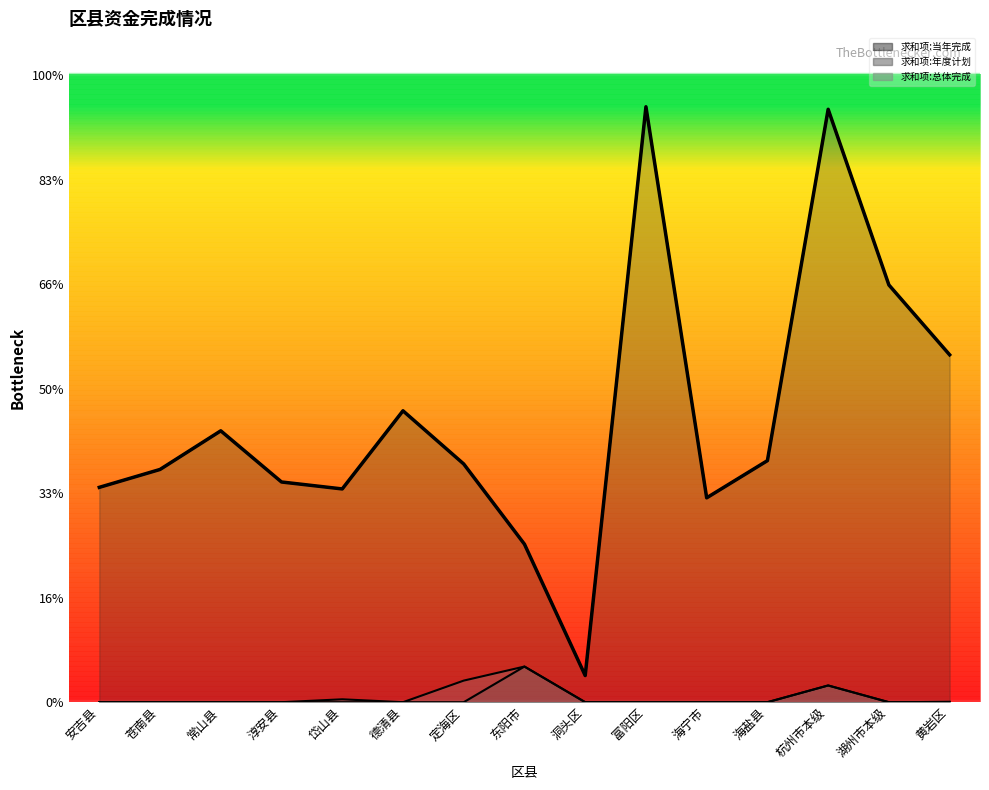

At which category is the sum across all series the highest?

杭州市本级